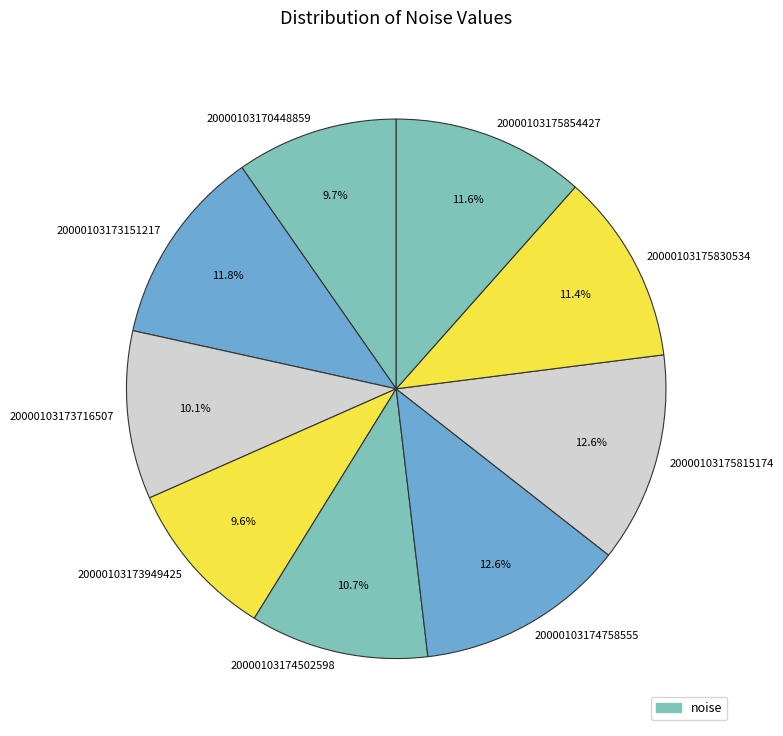

What percentage is the 20000103173949425 slice, to the nearest percent?

10%